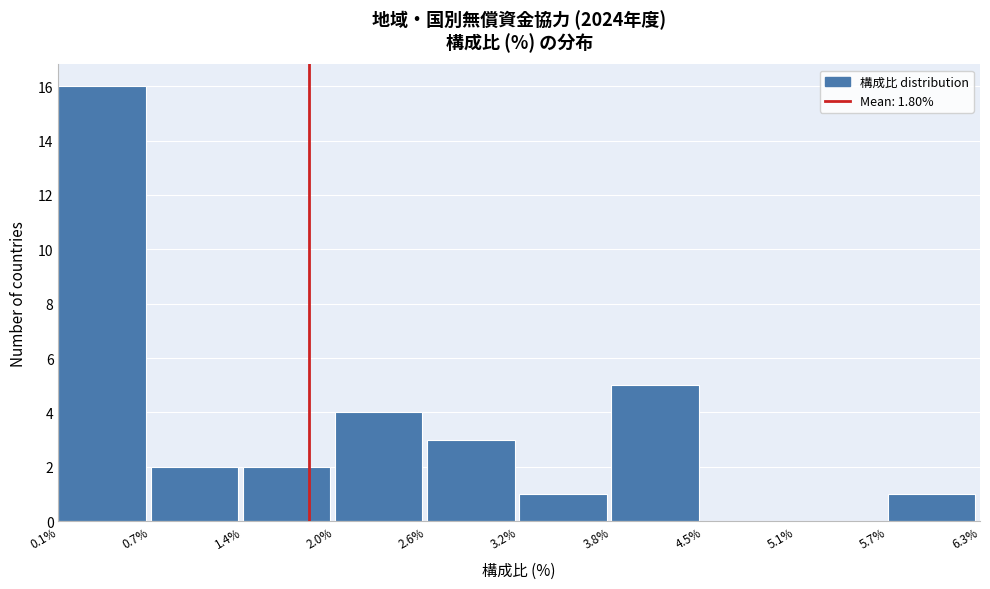

How tall is the bar that spans 2.6% to 3.2% on the x-axis? The values are not printed on the chart, so give them approximately, as read against the axis.

3